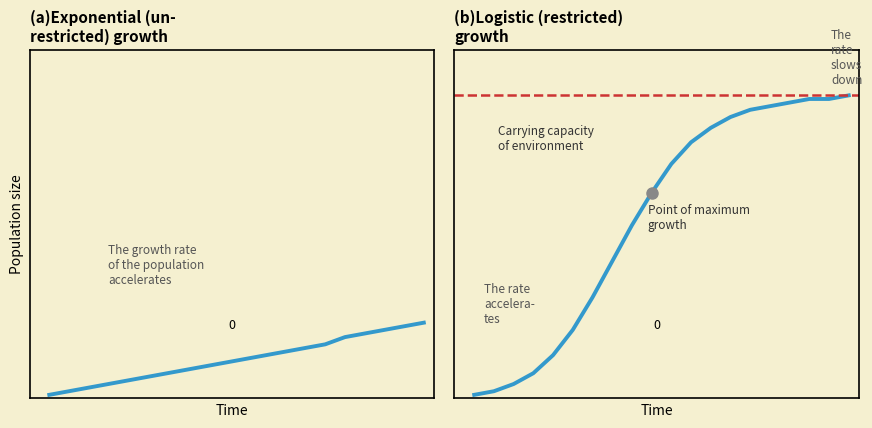

Reading left to right, transcribe all the data shown in this chart.

Exponential Growth: 1	2	3	4	5	6	7	8	9	10	11	12	13	14	15	17	18	19	20	21
Logistic Growth: 1	2	4	7	12	19	28	38	48	57	65	71	75	78	80	81	82	83	83	84